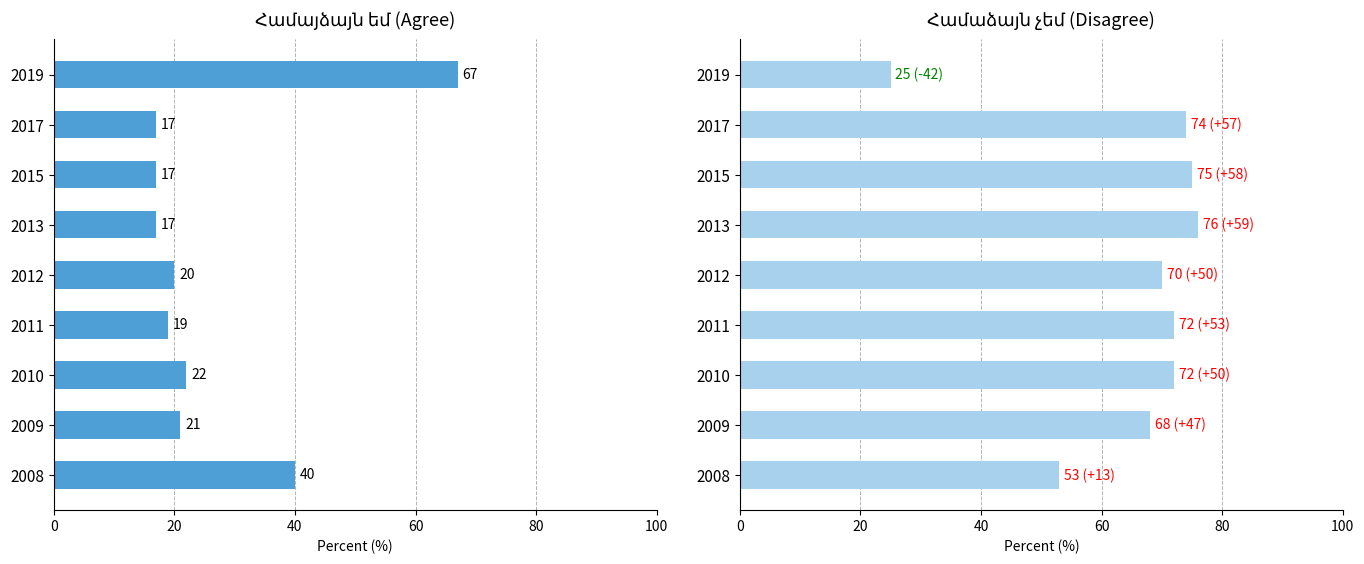

Reading right to left, extract all data points from this chart.

Համայձայն եմ: 67	17	17	17	20	19	22	21	40
Համաձայն չեմ: 25	74	75	76	70	72	72	68	53